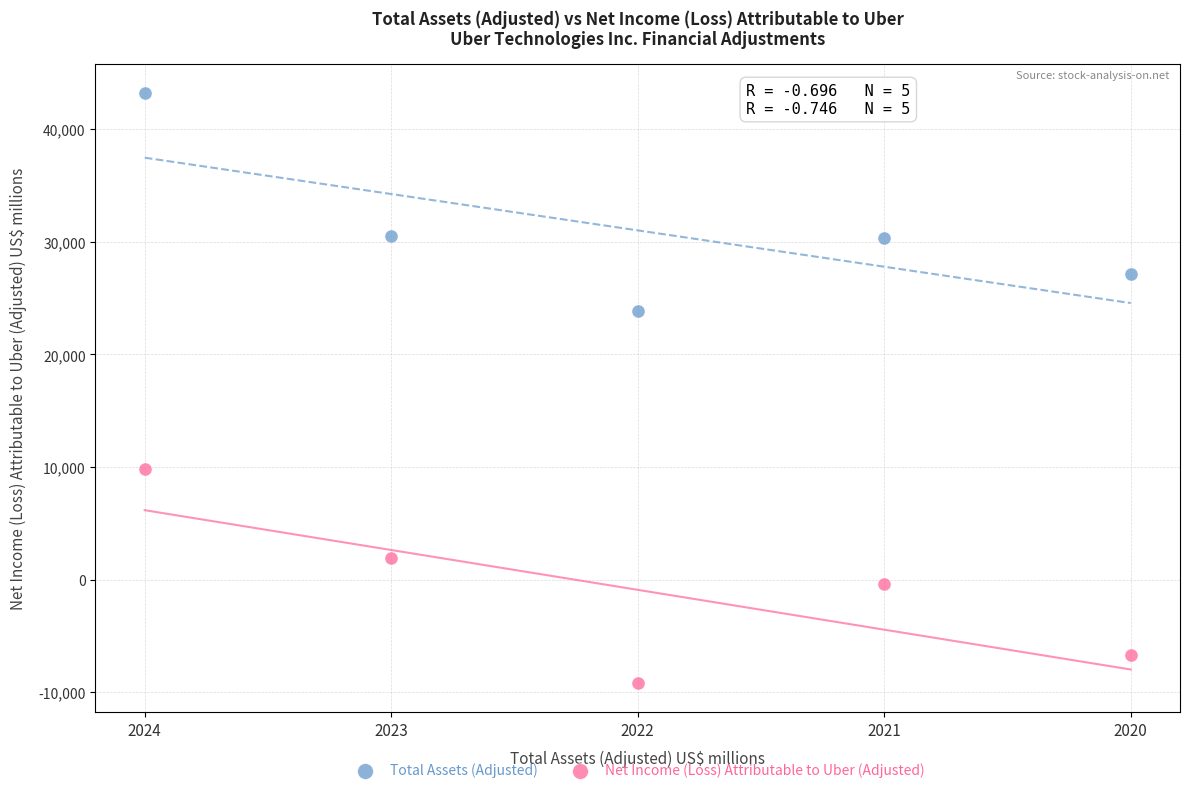

Which series contains the lowest Y value?

Net Income (Loss) Attributable to Uber (Adjusted)